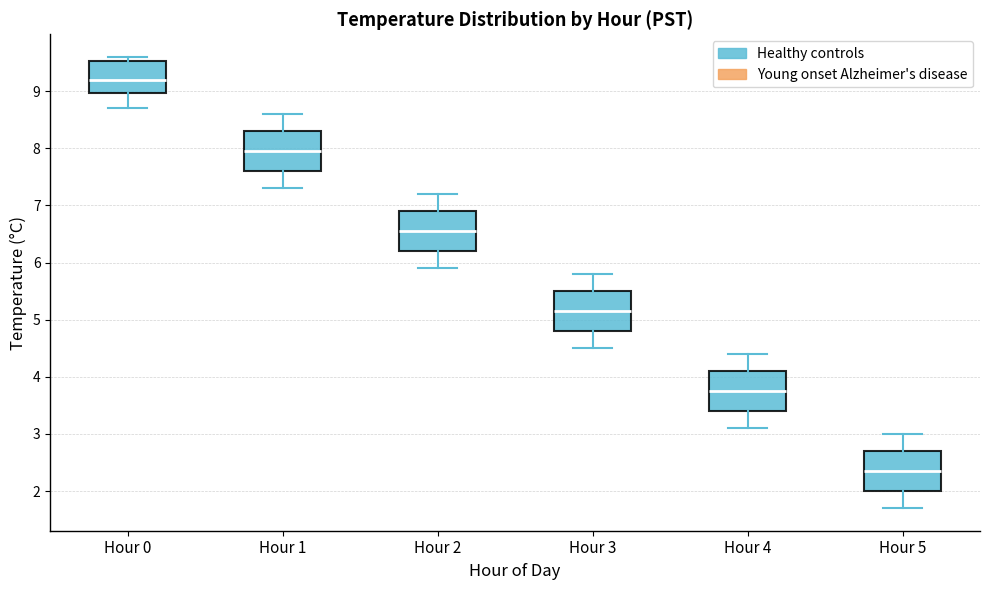

Which box has the highest median line?

Hour 0